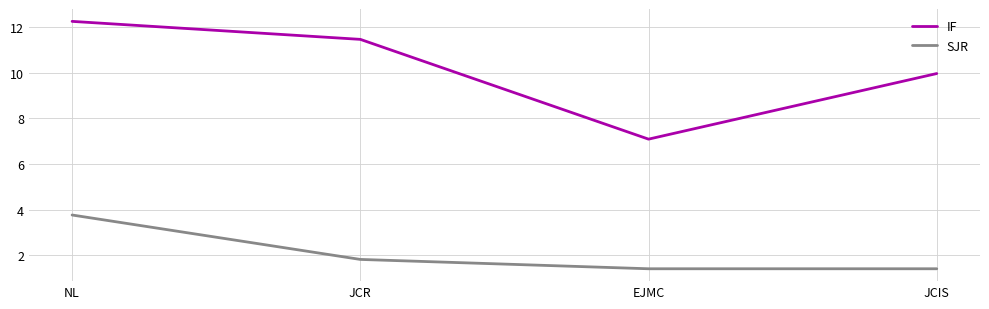

What is the sum of the IF values at JCR and NL?

23.7